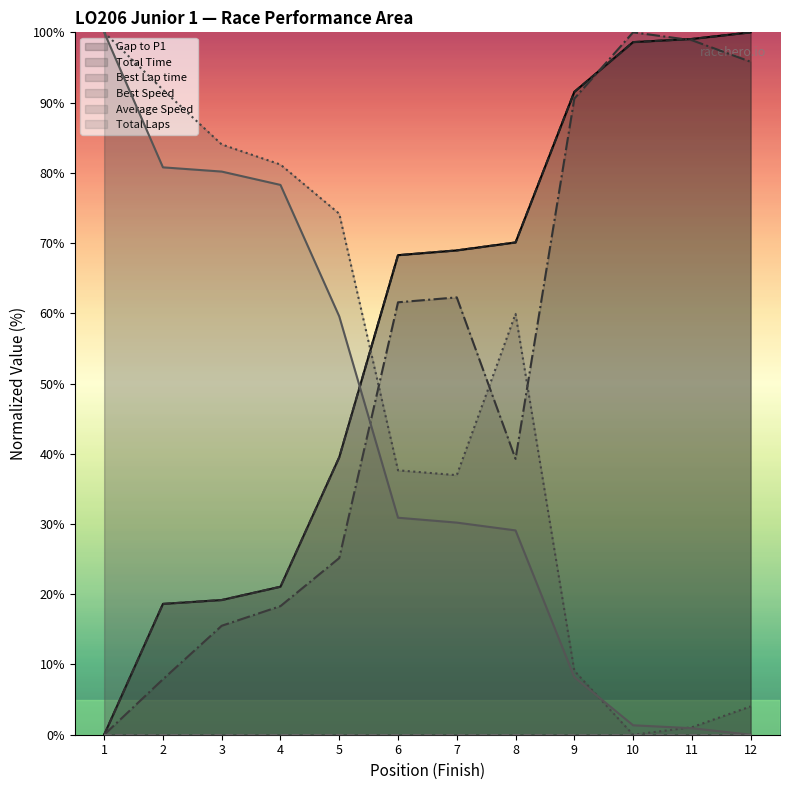

What value does the Average Speed series have at 8?

29.1